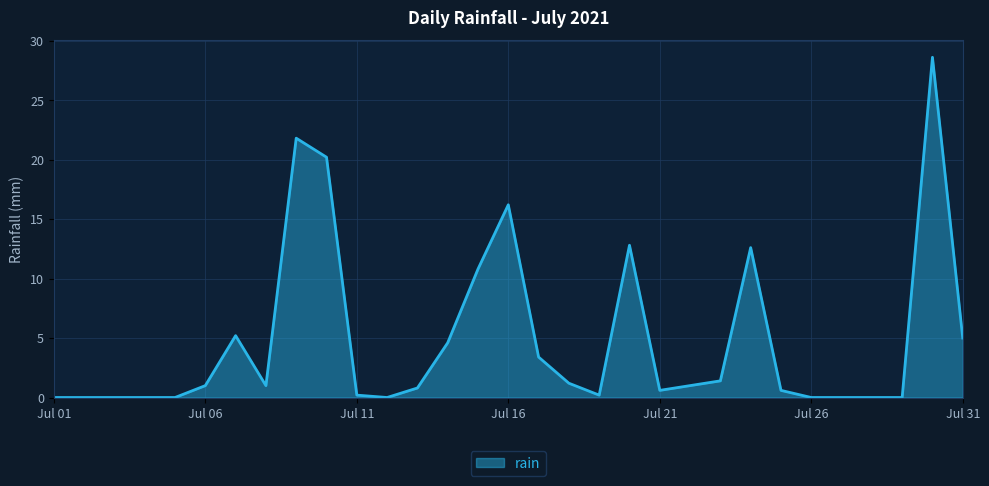

What is the greatest value displayed?

28.6